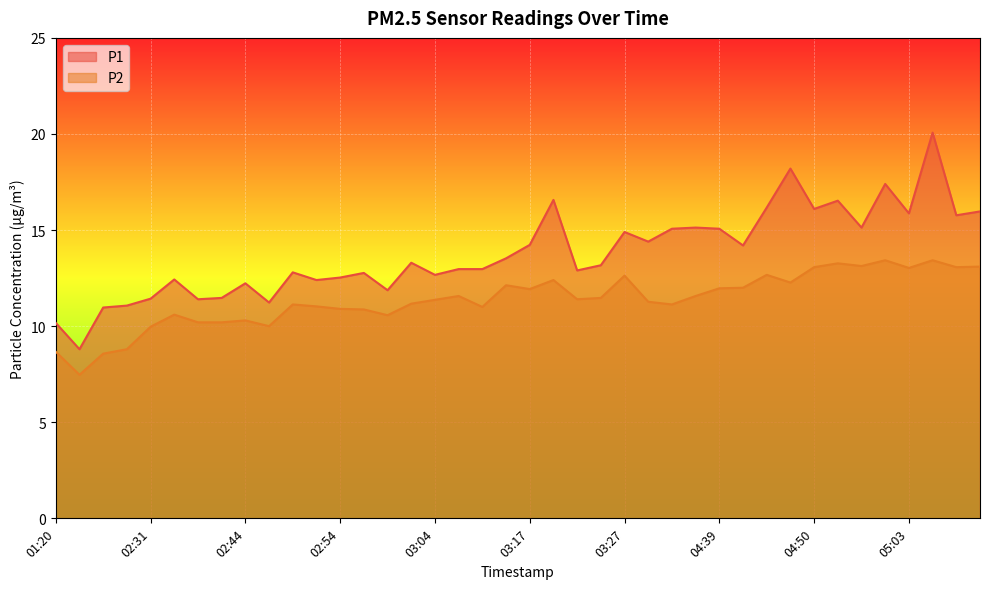

What are all the series names shown in the legend?

P1, P2